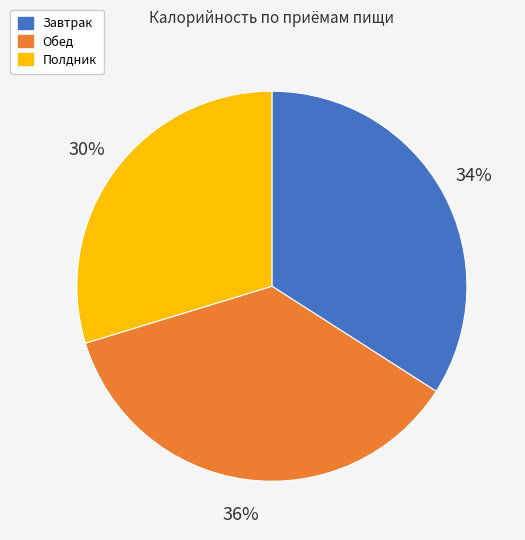

Count the number of slices in the pie.

3